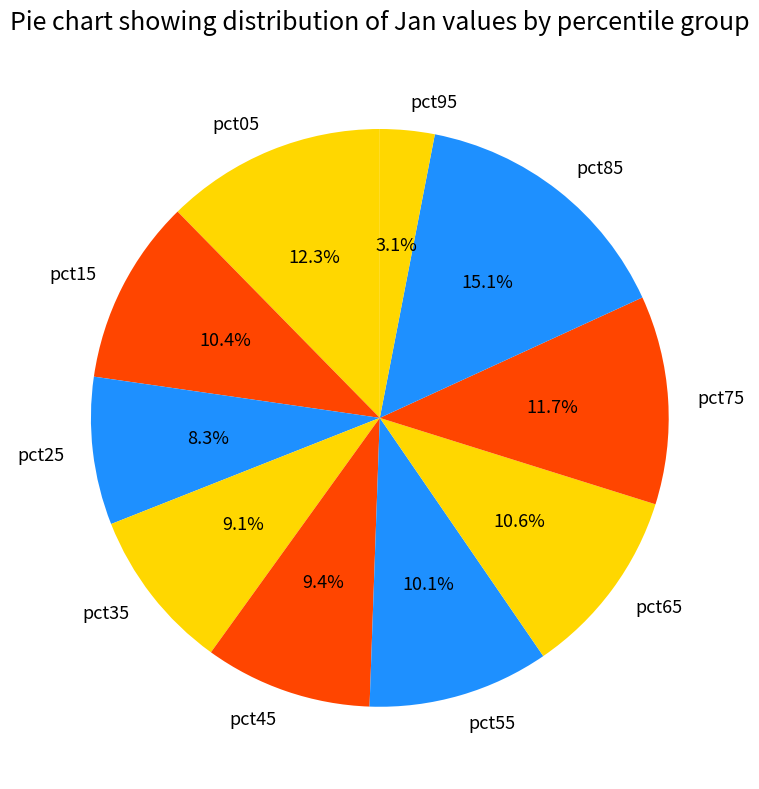

To the nearest percent, what portion does pct05 represent?

12%